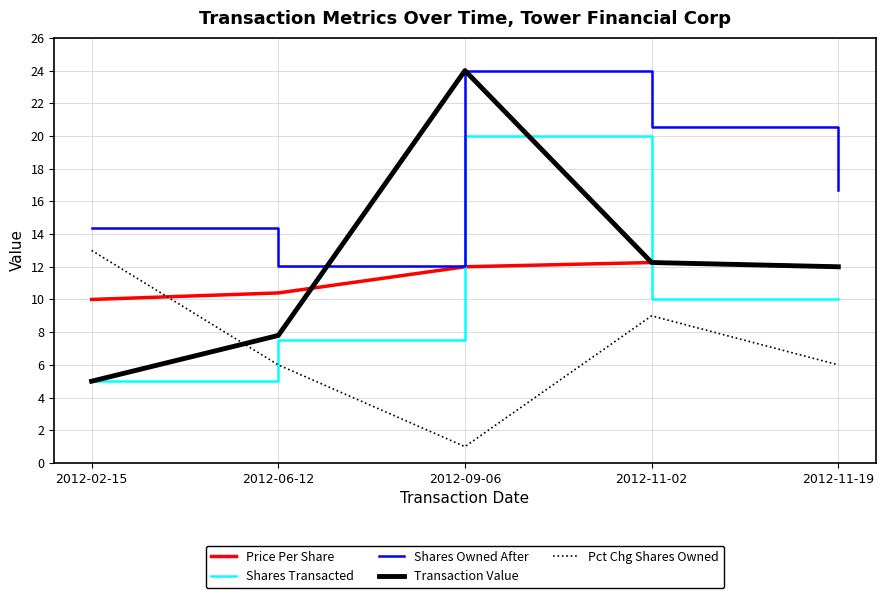

How many values in the Price Per Share series are below 12?

2